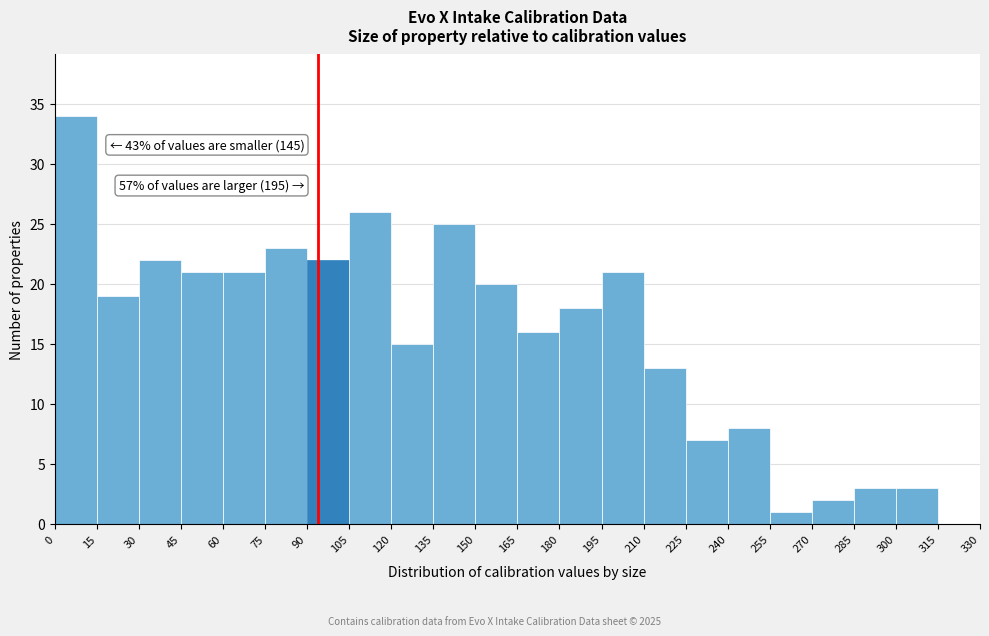

Which range on the x-axis has the tallest bar?

0 to 15